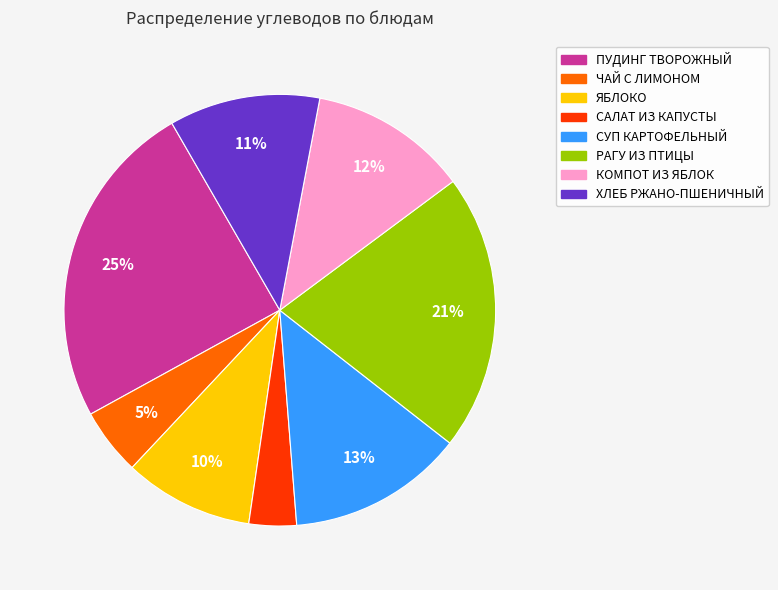

How many segments does this pie chart have?

8